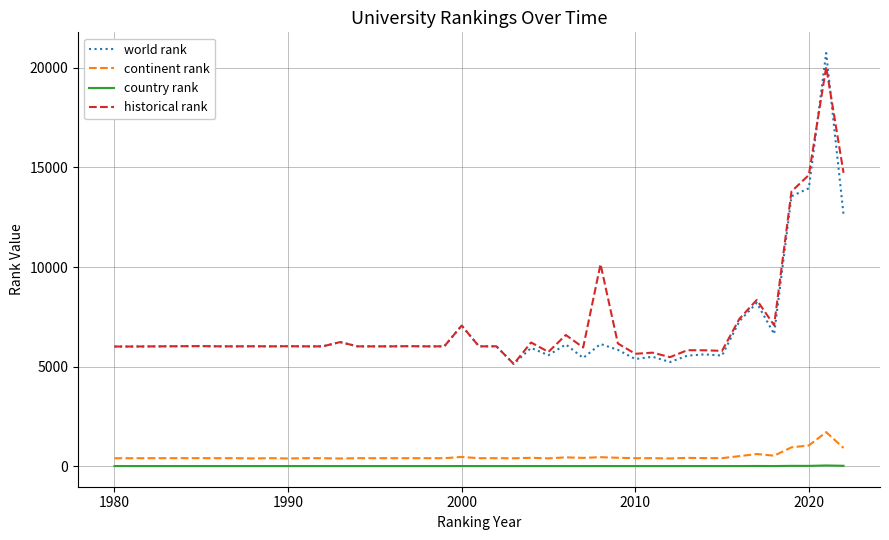

What is the maximum value shown in the chart?

20735